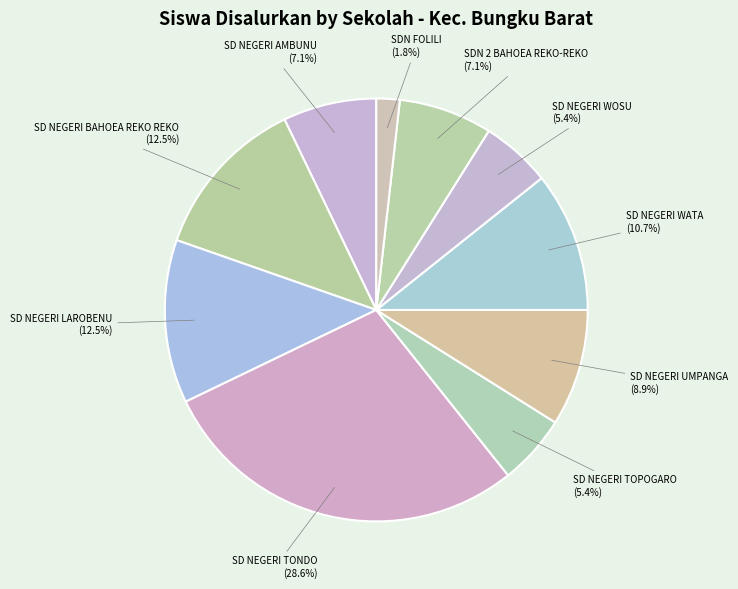

What is the ratio of the value at SD NEGERI WOSU to the value at SD NEGERI WATA?

0.5